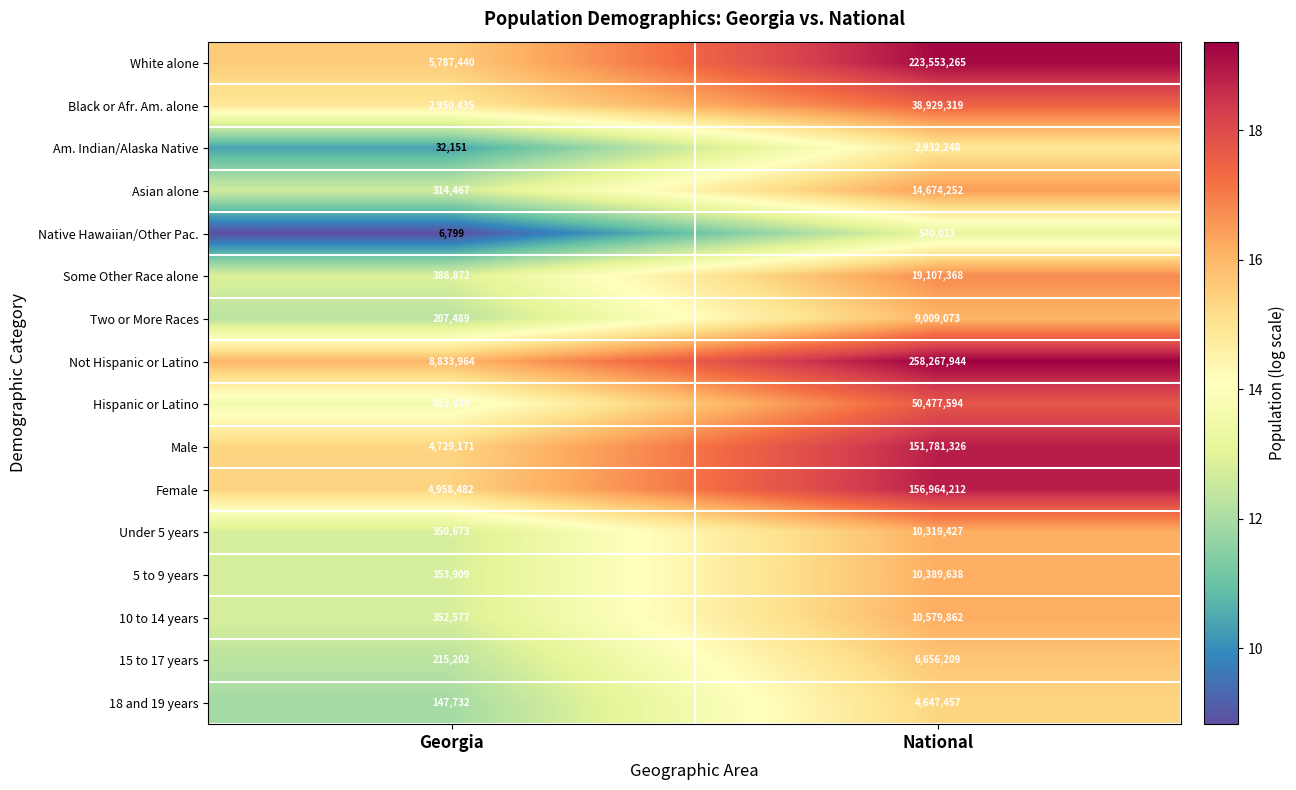

True or false: Two or More Races has a value of 9009073 at National.

True